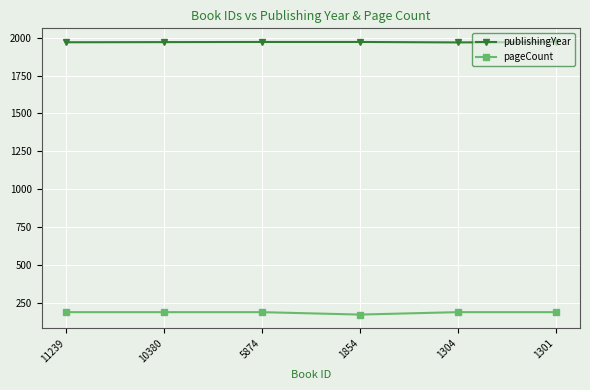

True or false: pageCount has a value of 79 at 1854.

False